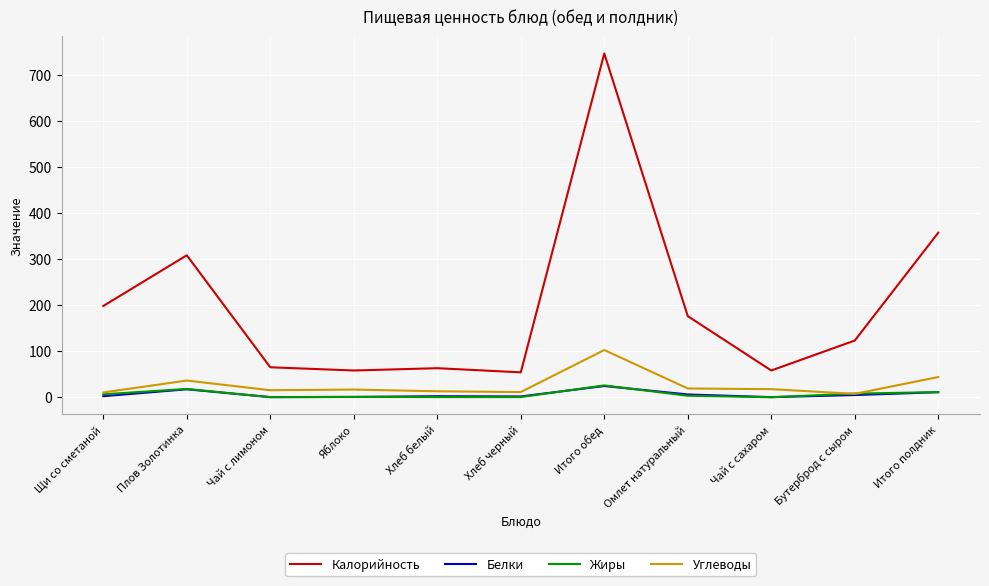

What is the sum of the Жиры values at Чай с лимоном and Чай с сахаром?

0.1